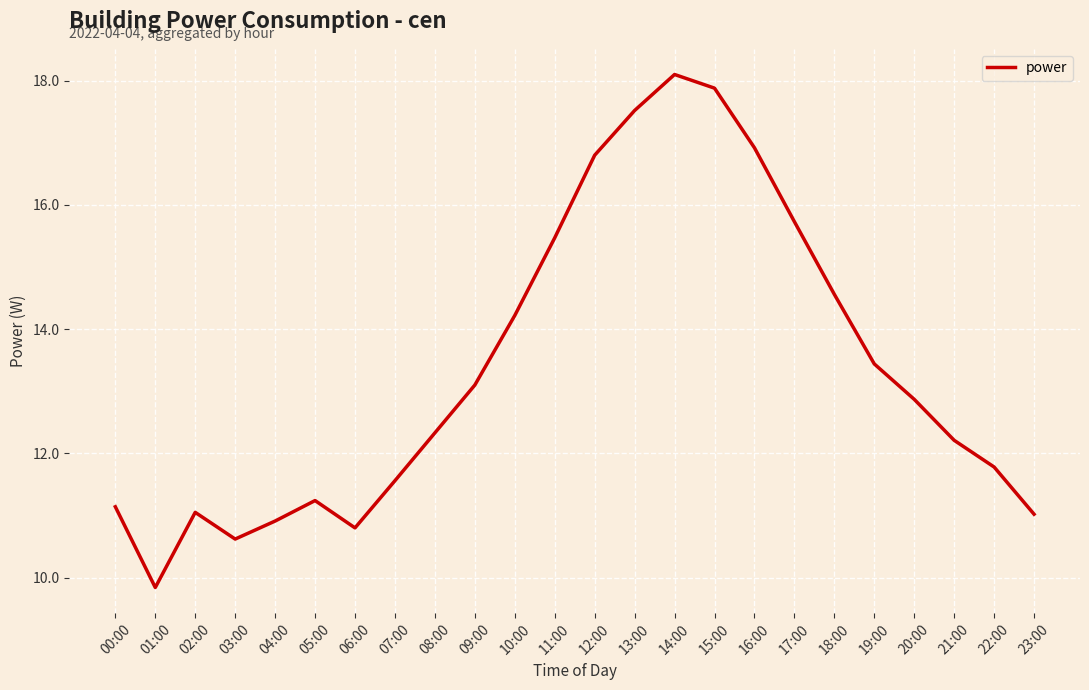

Between 01:00 and 14:00, which is larger?

14:00